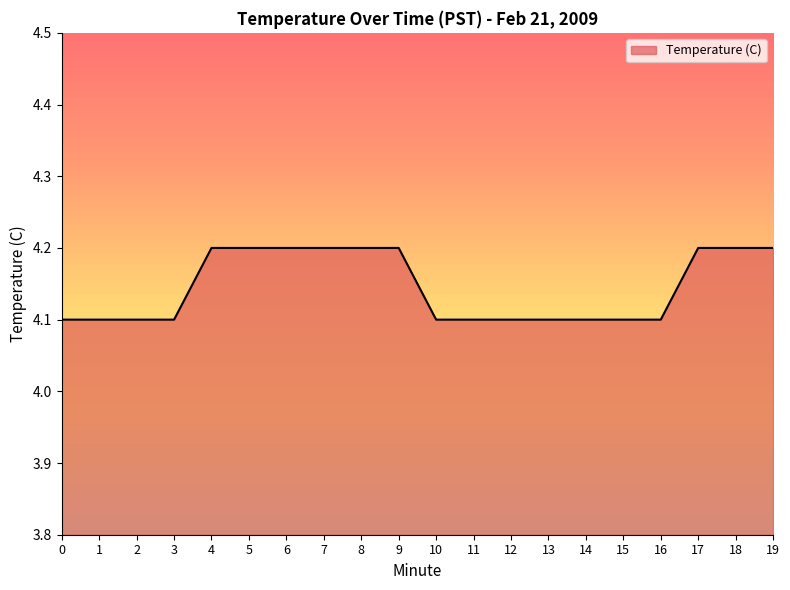

Reading left to right, list all the values displayed in this chart.

4.1	4.1	4.1	4.1	4.2	4.2	4.2	4.2	4.2	4.2	4.1	4.1	4.1	4.1	4.1	4.1	4.1	4.2	4.2	4.2